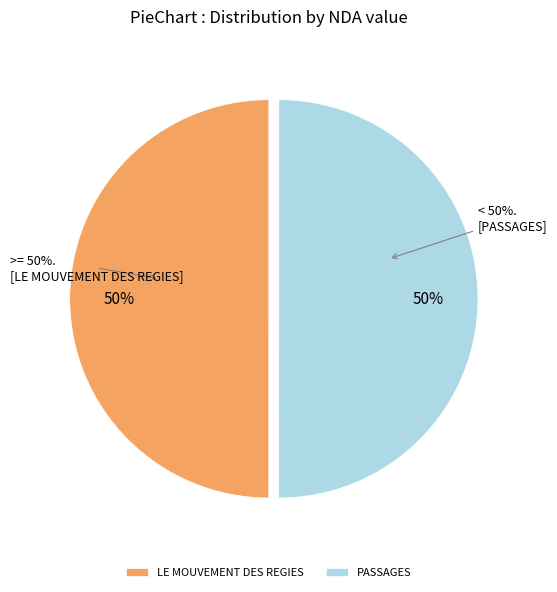

What is the largest slice in the pie chart?

PASSAGES